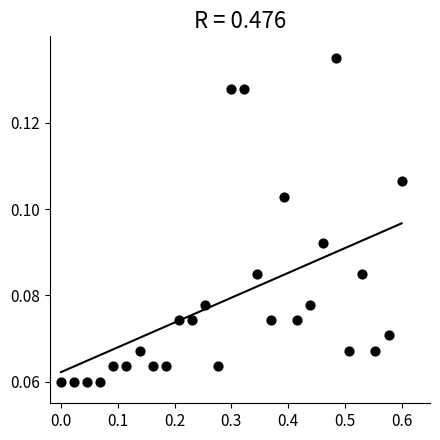

What is the range of X values (max minus min)?

0.6